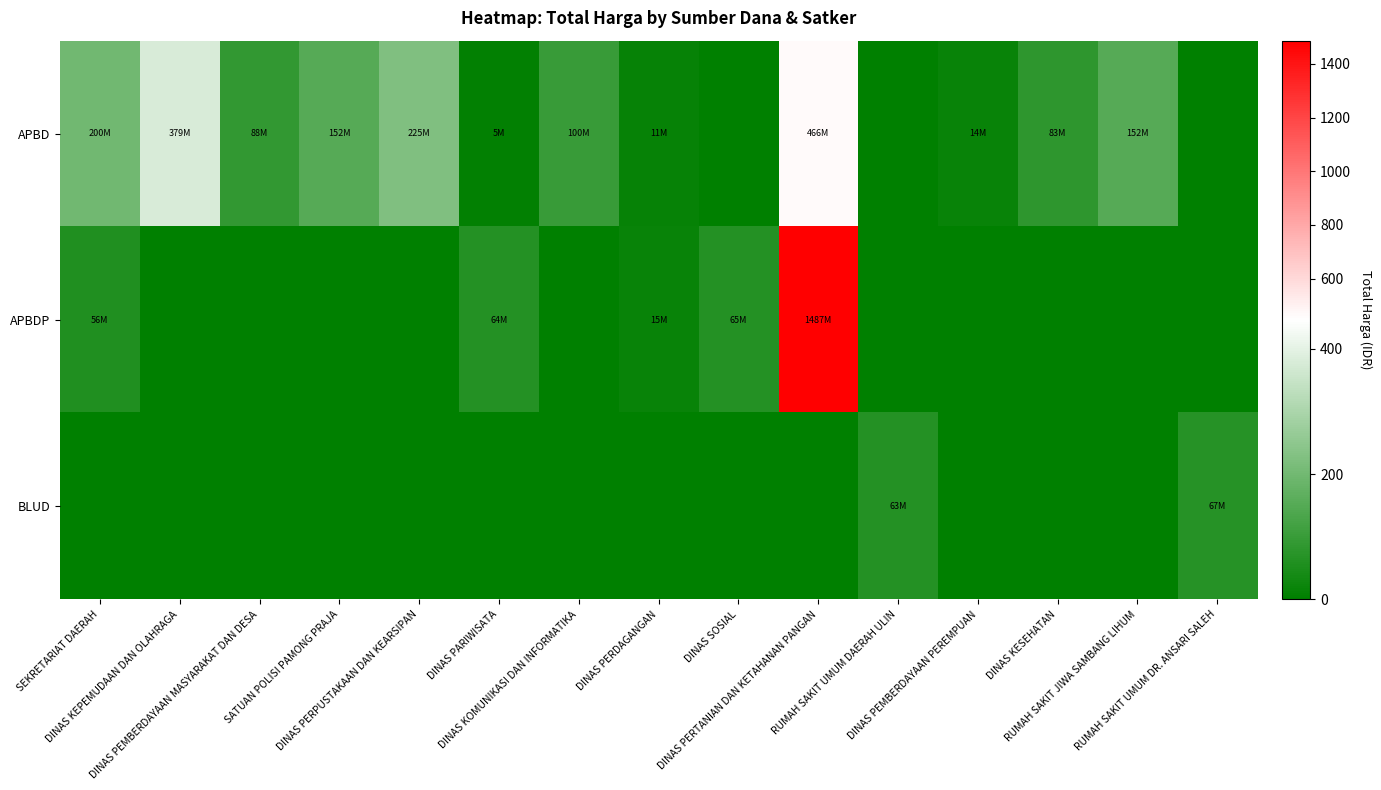

At how many categories does at least one series exceed 772?

1